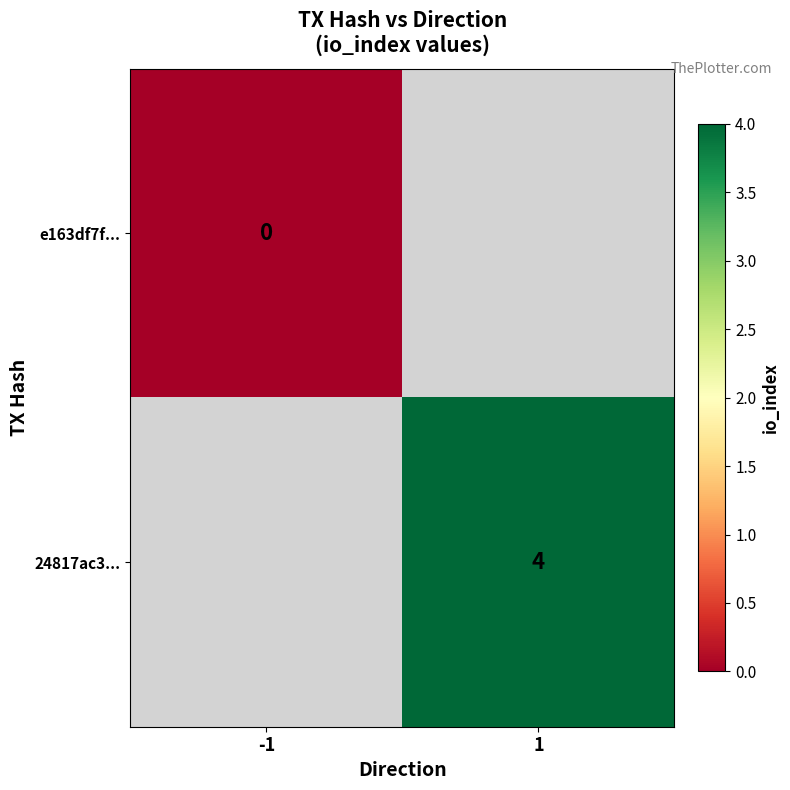

The 24817ac3... series shows 1.8 at 1. True or false?

False